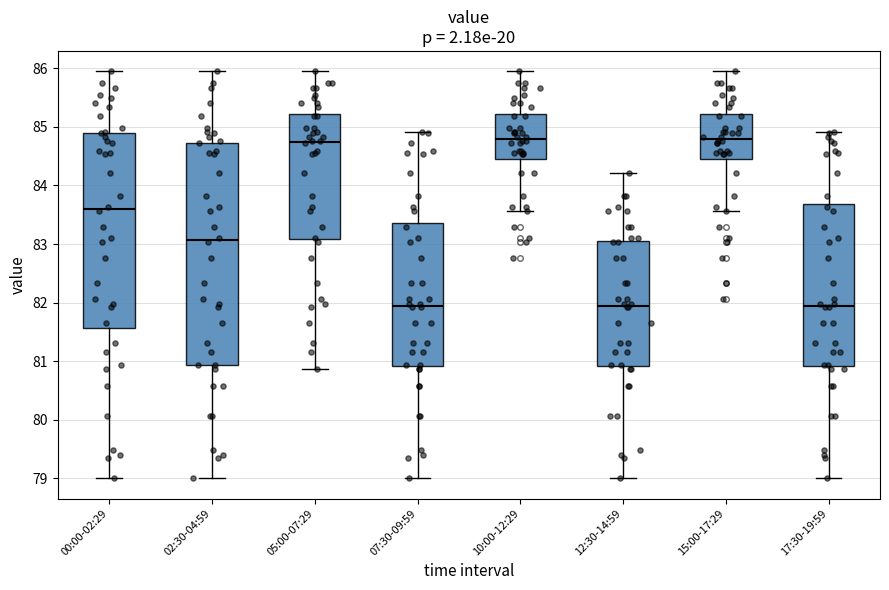

Reading left to right, read every box against the y-axis: the position of its median line, the range the box covers, and the ends of its whiskers. The values are not printed on the chart, so give them approximately, as read against the axis.

00:00-02:29: median 83.6, box 81.6 to 84.9, whiskers 79.0 to 86.0
02:30-04:59: median 83.1, box 80.9 to 84.7, whiskers 79.0 to 86.0
05:00-07:29: median 84.7, box 83.1 to 85.2, whiskers 80.9 to 86.0
07:30-09:59: median 81.9, box 80.9 to 83.4, whiskers 79.0 to 84.9
10:00-12:29: median 84.8, box 84.5 to 85.2, whiskers 83.6 to 86.0
12:30-14:59: median 81.9, box 80.9 to 83.1, whiskers 79.0 to 84.2
15:00-17:29: median 84.8, box 84.5 to 85.2, whiskers 83.6 to 86.0
17:30-19:59: median 81.9, box 80.9 to 83.7, whiskers 79.0 to 84.9